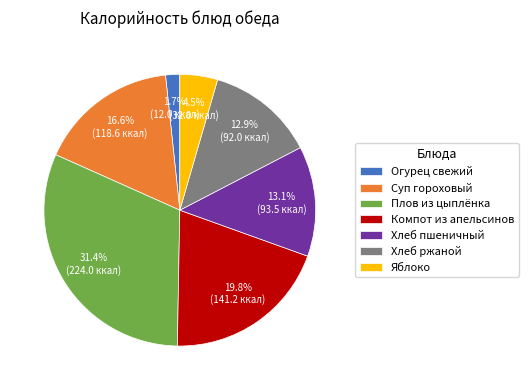

Which category has the biggest portion of the pie?

Плов из цыплёнка